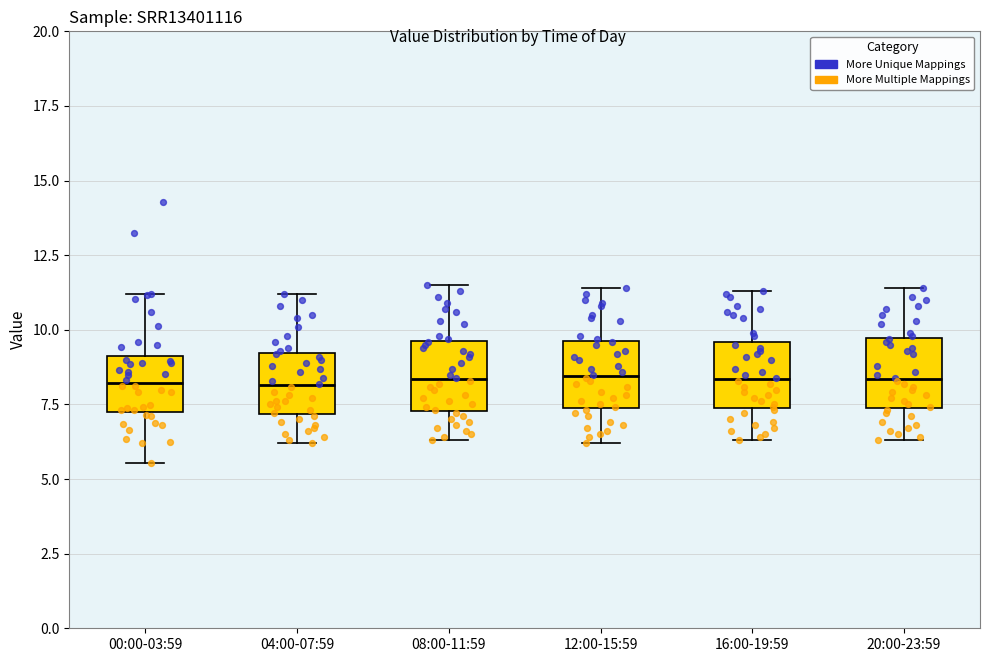

Reading left to right, transcribe this box plot: for each box, give where its median line is, the range the box spans, and where its two whiskers end, as read against the y-axis. The values are not printed on the chart, so give them approximately, as read against the axis.

00:00-03:59: median 8.0, box 7.5 to 9.0, whiskers 5.5 to 11.0
04:00-07:59: median 8.0, box 7.0 to 9.0, whiskers 6.0 to 11.0
08:00-11:59: median 8.5, box 7.5 to 9.5, whiskers 6.5 to 11.5
12:00-15:59: median 8.5, box 7.5 to 9.5, whiskers 6.0 to 11.5
16:00-19:59: median 8.5, box 7.5 to 9.5, whiskers 6.5 to 11.5
20:00-23:59: median 8.5, box 7.5 to 9.5, whiskers 6.5 to 11.5